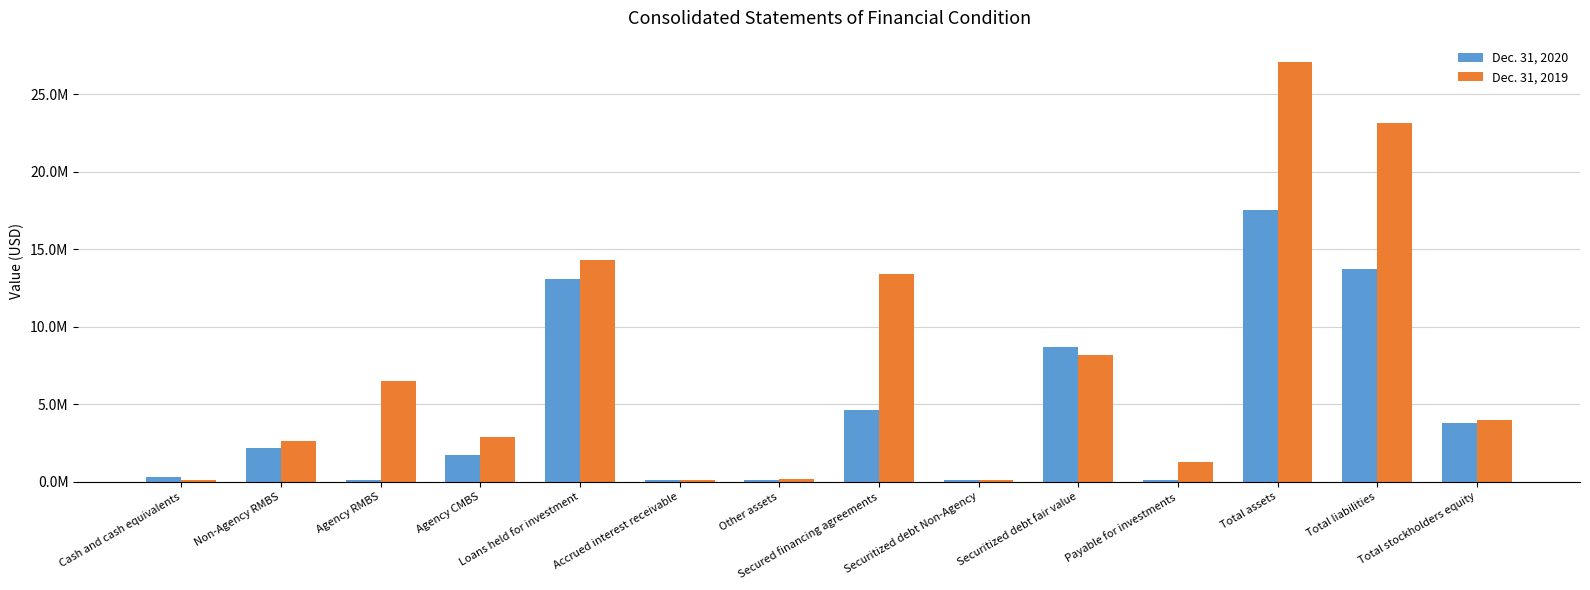

Which series has the largest total across all categories?

Dec. 31, 2019